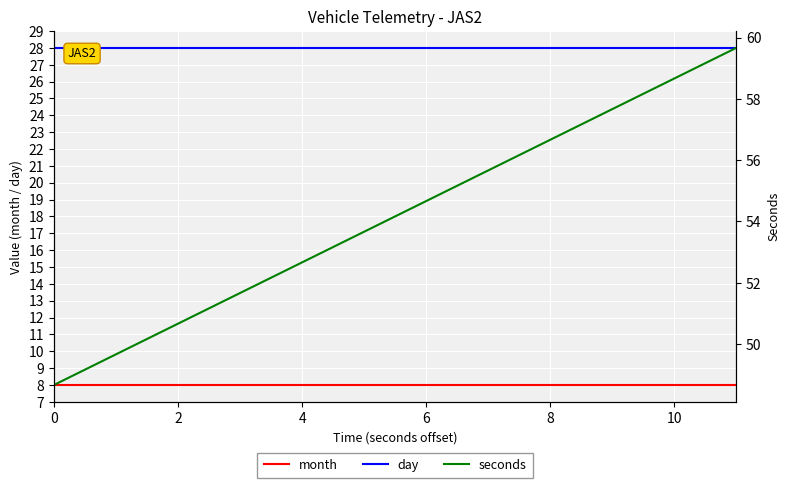

At 7, list the series in order from largest to smallest.

seconds, day, month